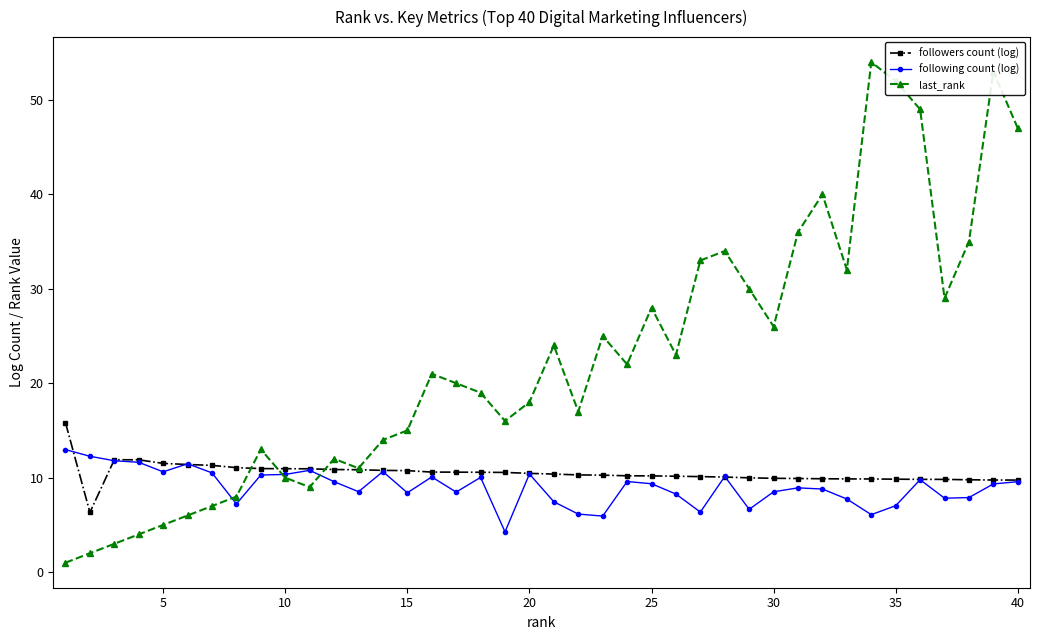

What is the value of the following count (log) point at the 38th from the left?

7.9